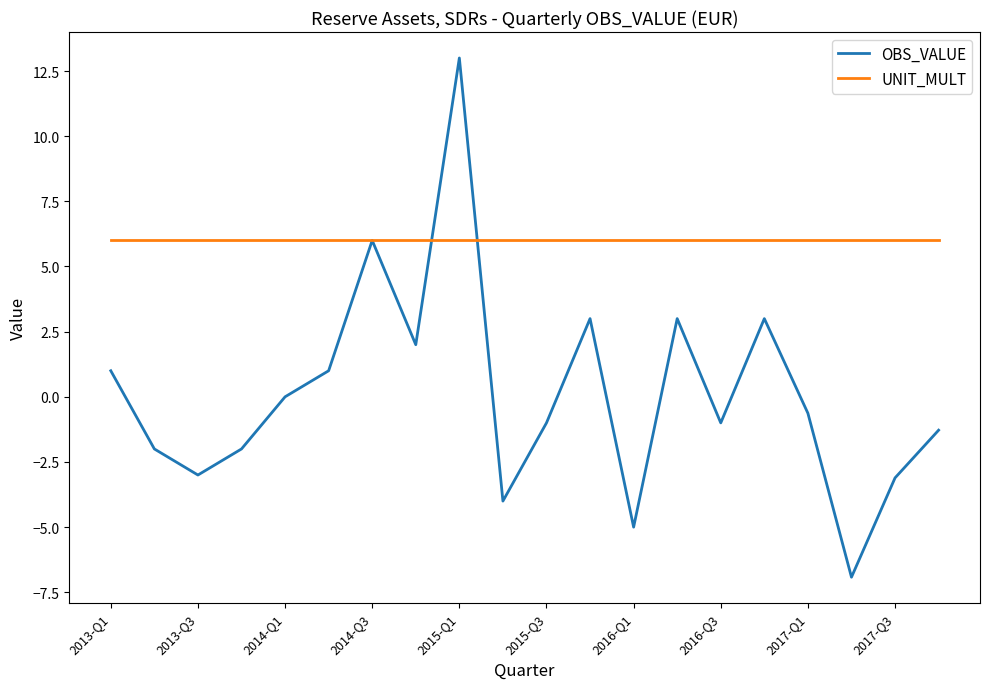

List the series in order of their overall mean, highest first.

UNIT_MULT, OBS_VALUE